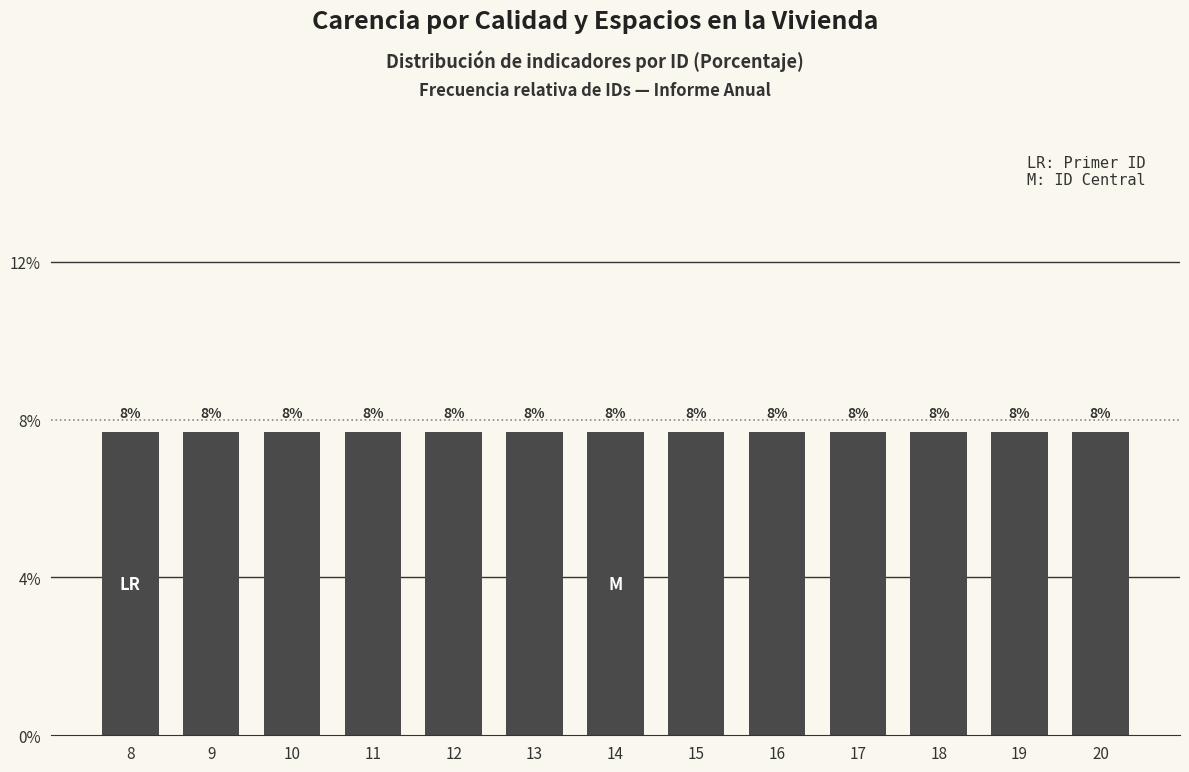

How many values are below 14?

6